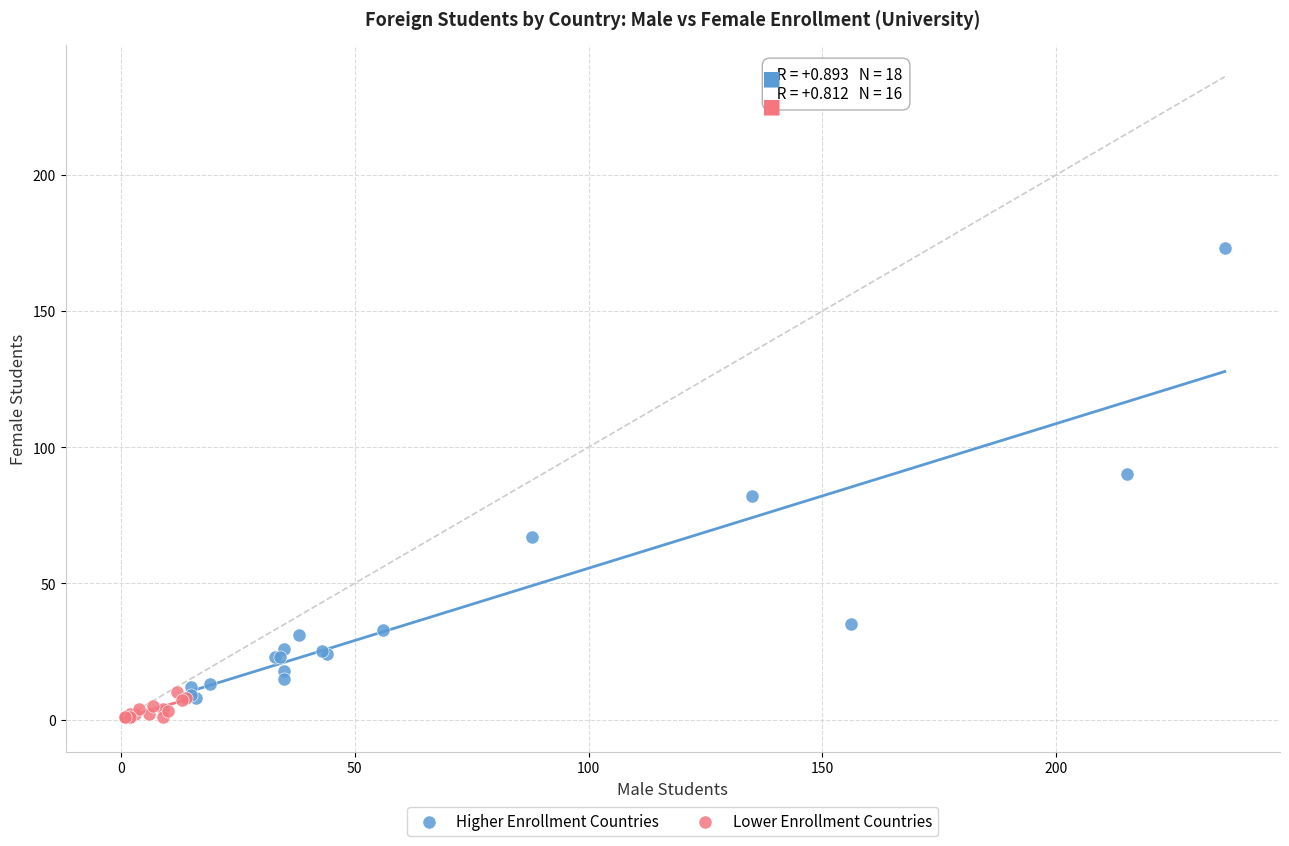

Which series contains the lowest Y value?

Lower Enrollment Countries